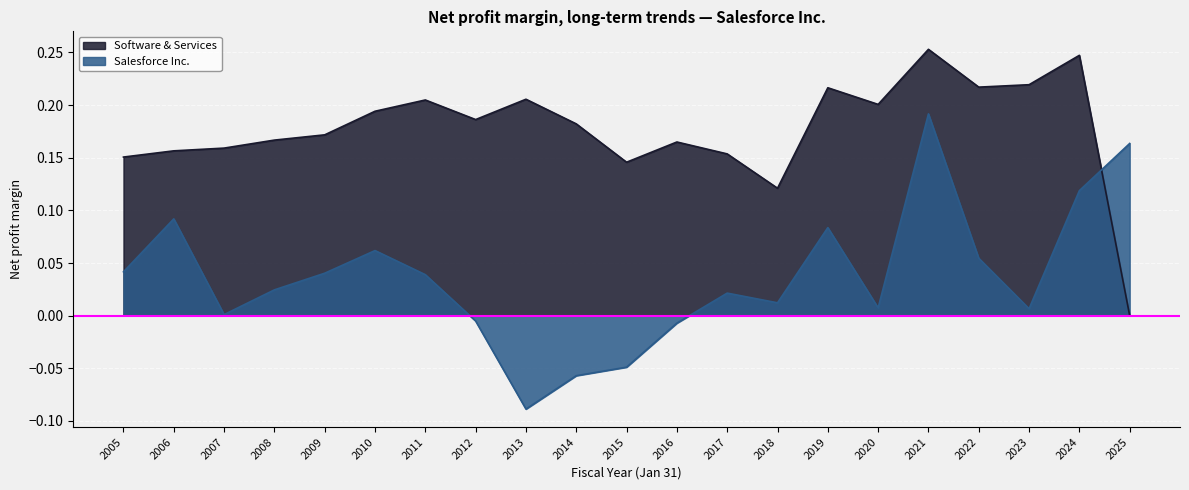

How many lines are shown in the chart?

2